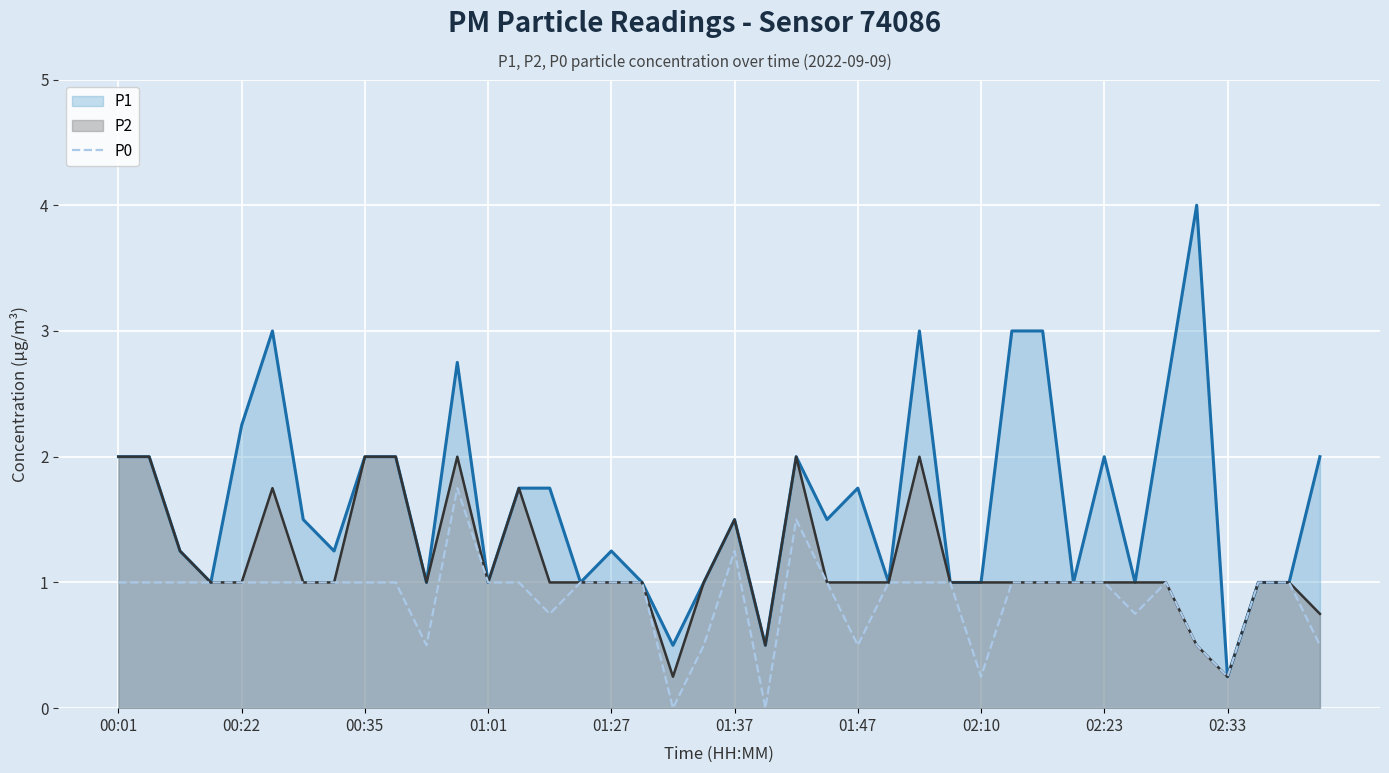

Which series has the widest spread of values?

P1